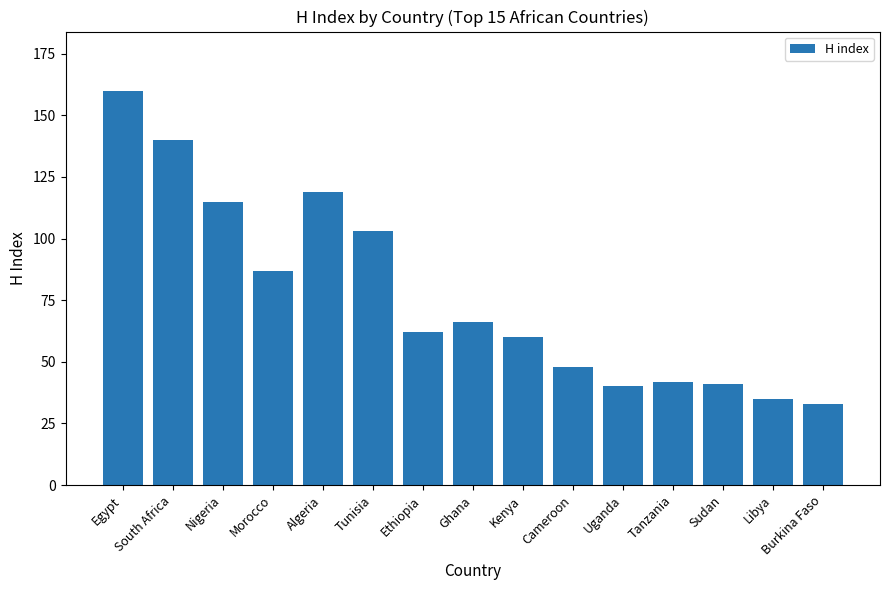

Which has a higher value, Burkina Faso or Algeria?

Algeria